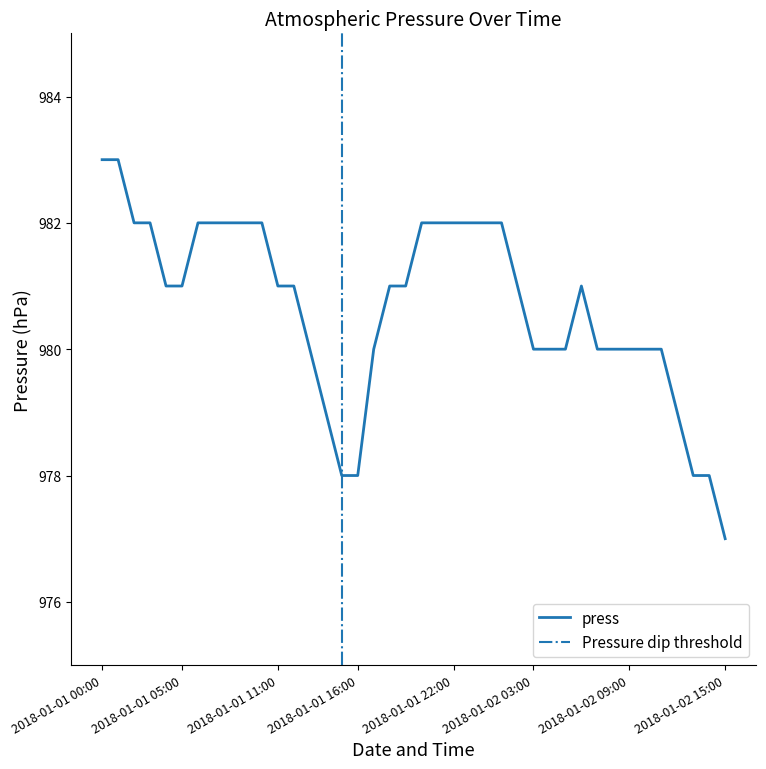

What is the approximate value at 2018-01-01 15:00?

978